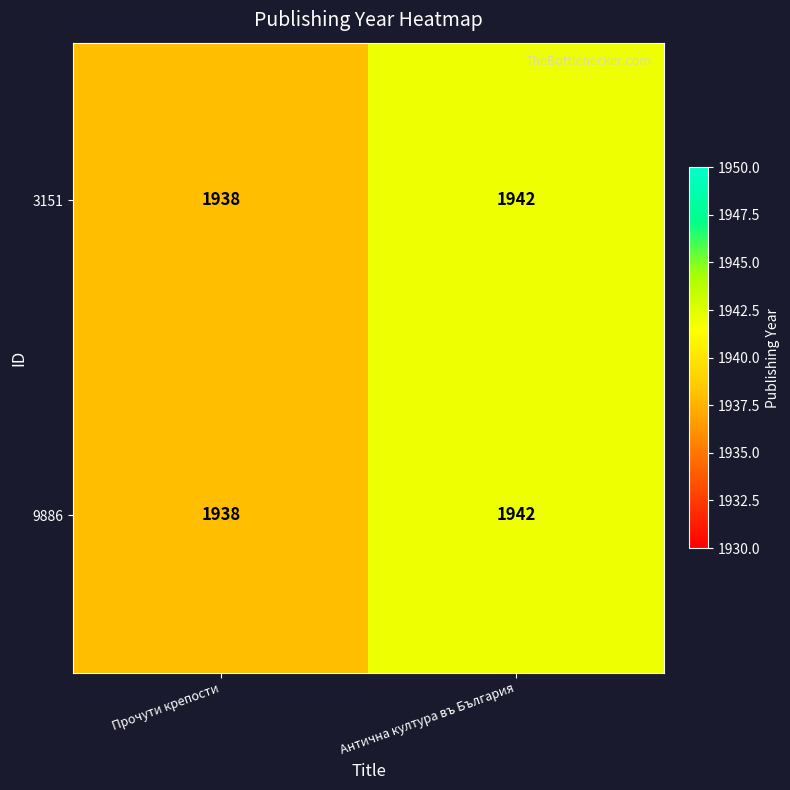

At which label is 3151 closest to 1940?

Прочути крепости